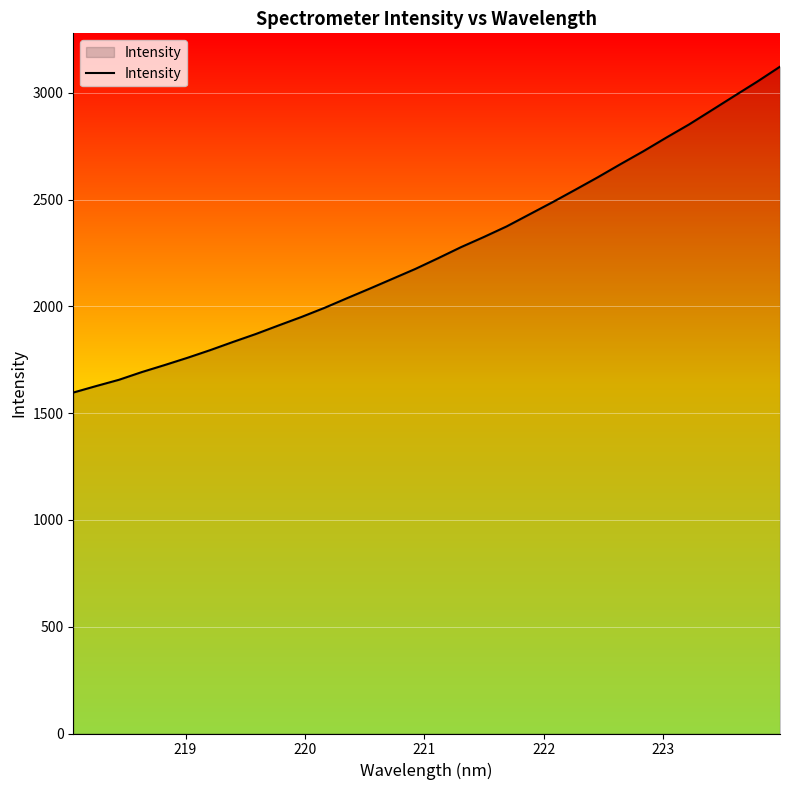

What is the smallest value displayed?

1596.6